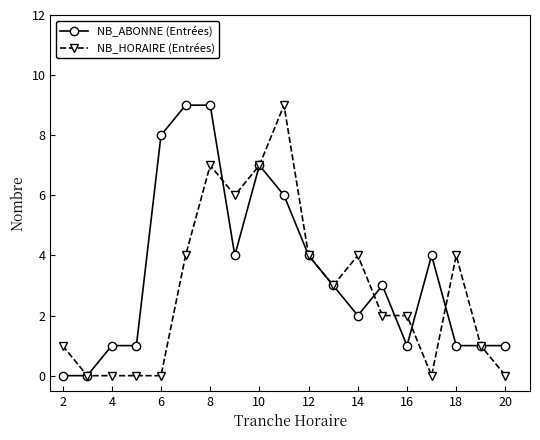

What is the value of the NB_HORAIRE (Entrées) point at the 18th from the left?

1